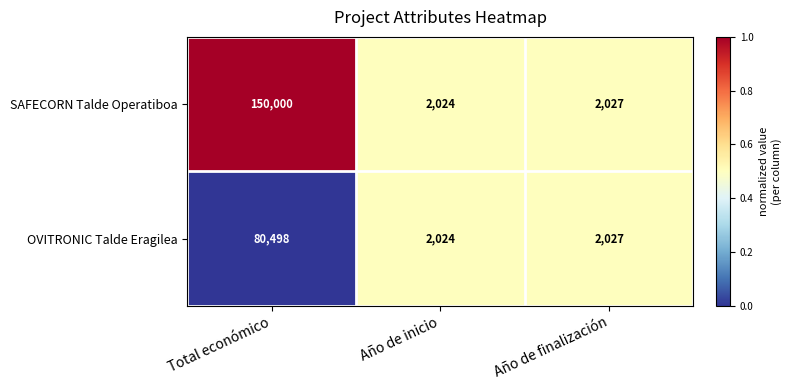

How many distinct data groups are displayed?

2